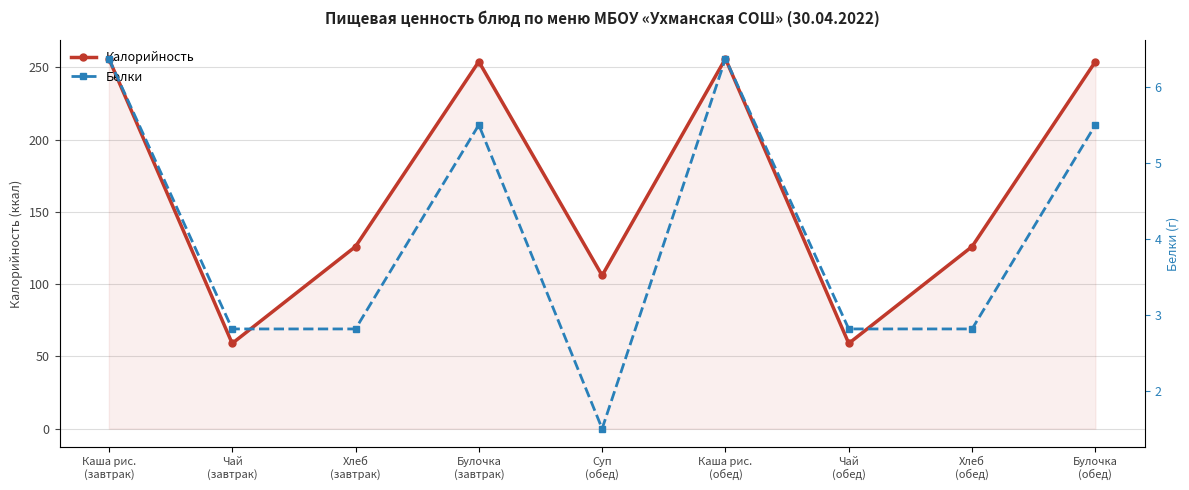

What is the difference between the maximum and minimum values in the Белки series?

4.9